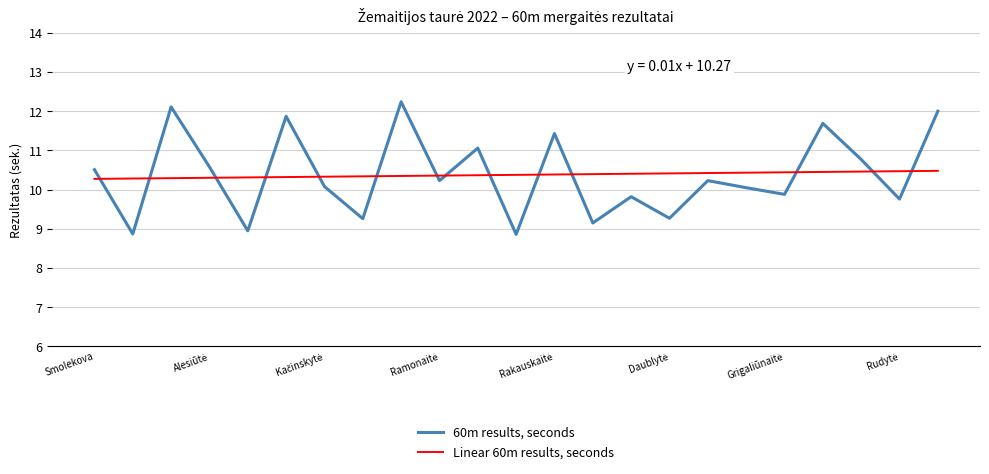

Rank the series by their maximum value, from highest to lowest.

60m results, seconds, Linear 60m results, seconds